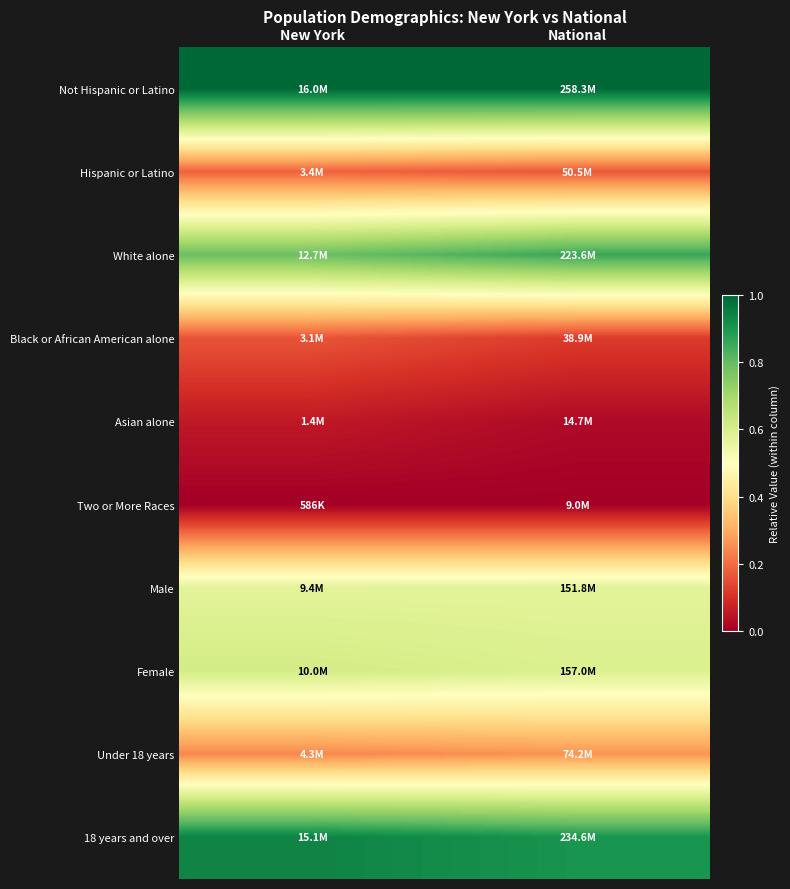

At how many categories does at least one series exceed 0?

2